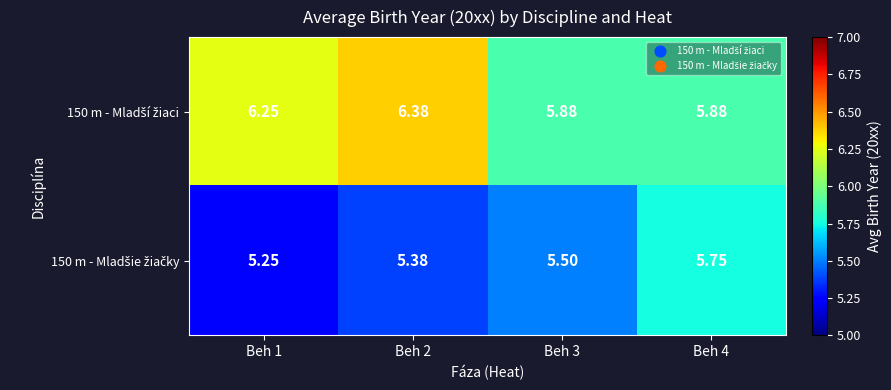

How many series are shown in this chart?

2